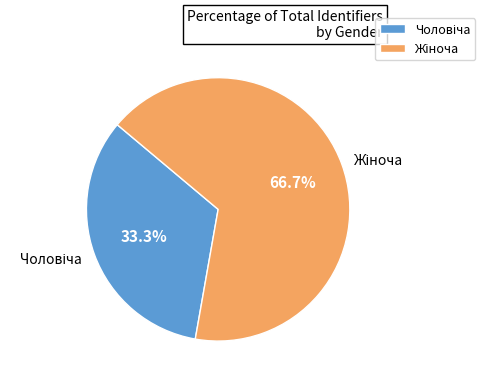

Does any single category account for the majority?

Yes